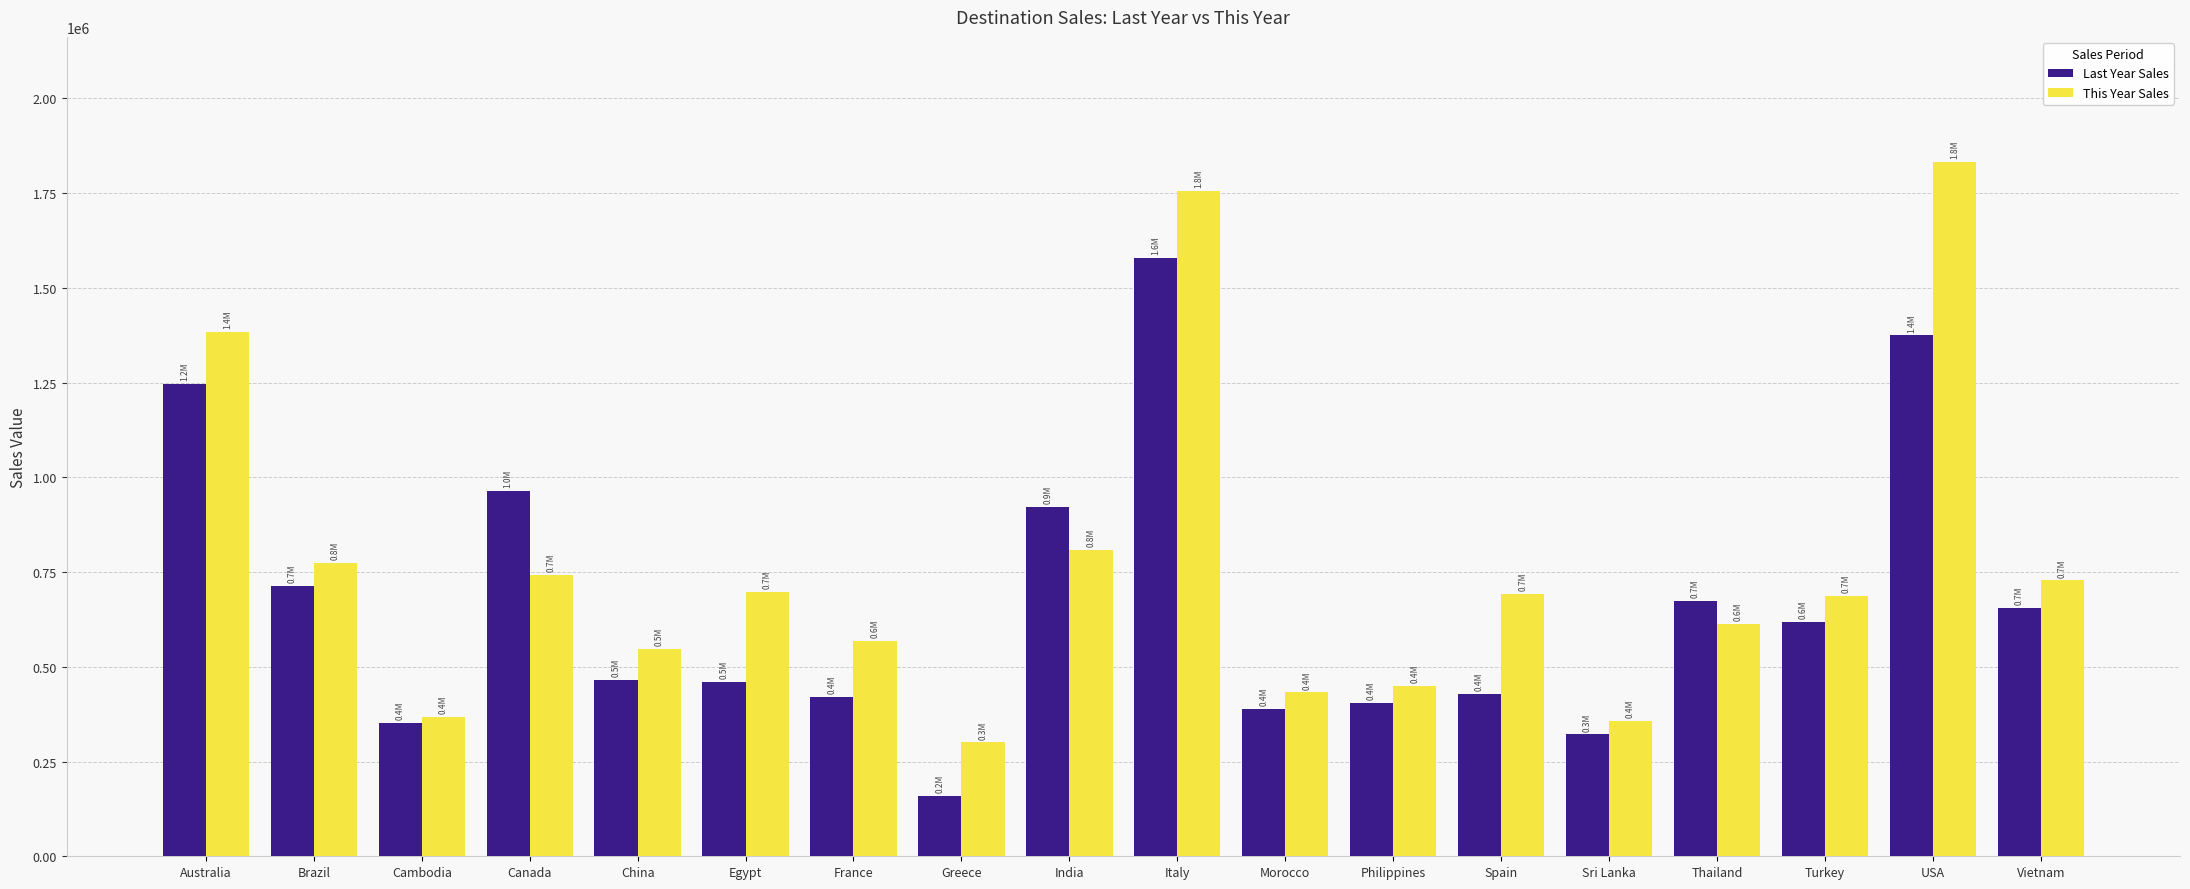

How many values in the This Year Sales series are below 691272?

9